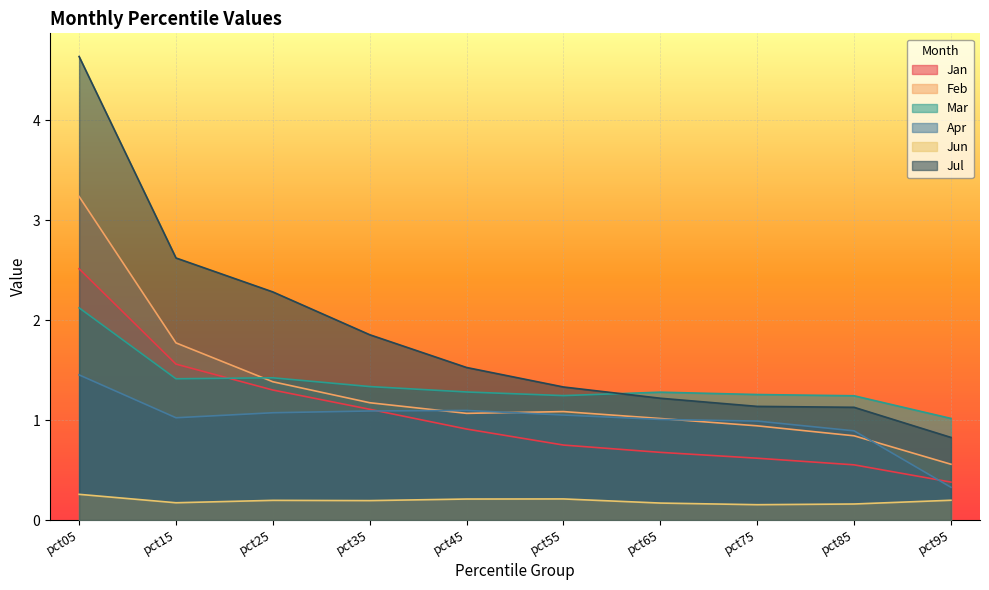

Which series has the largest total across all categories?

Jul